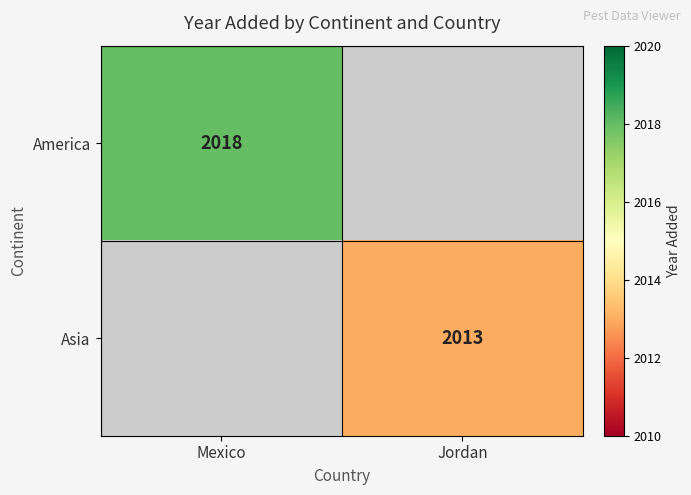

The value of America at Mexico is 2018. True or false?

True